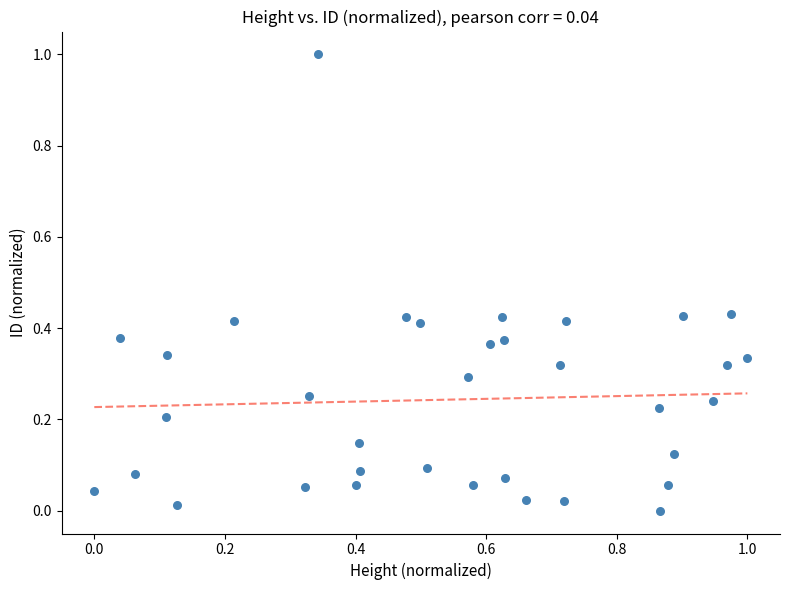

What is the range of X values (max minus min)?

1.0